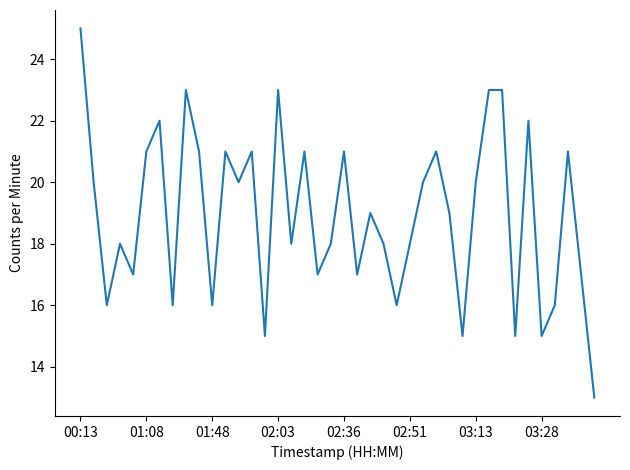

What is the minimum value shown in the chart?

13